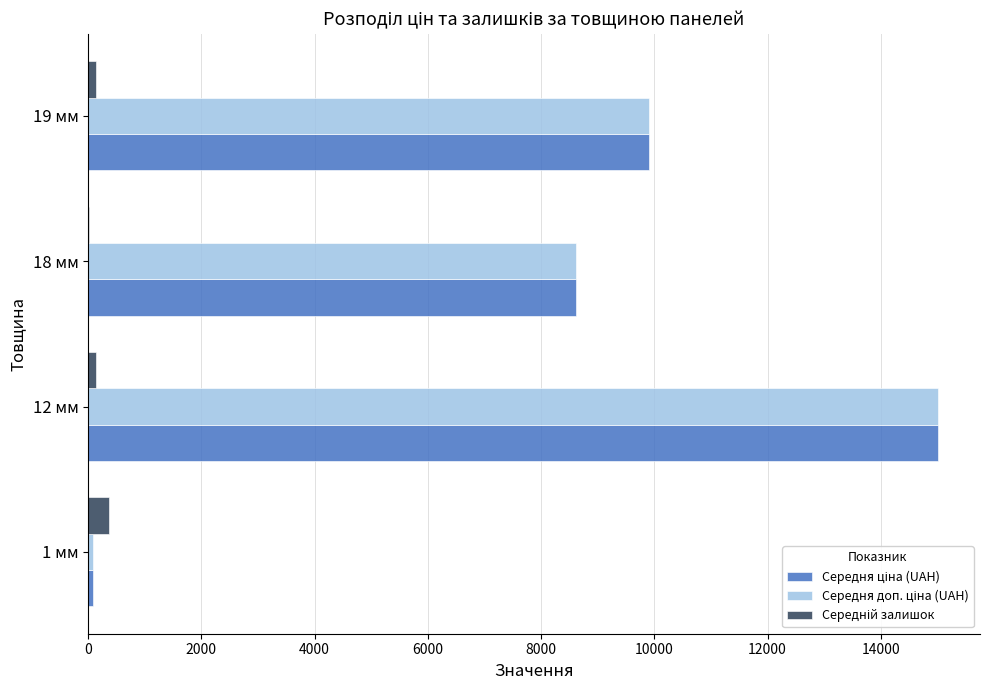

At which category is the sum across all series the highest?

12 мм